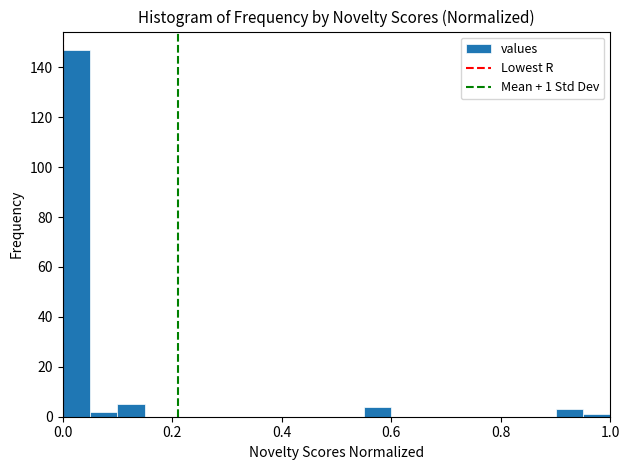

Around what value on the x-axis is the tallest bar? Give the approximate position of its centre, as read against the axis.

0.02